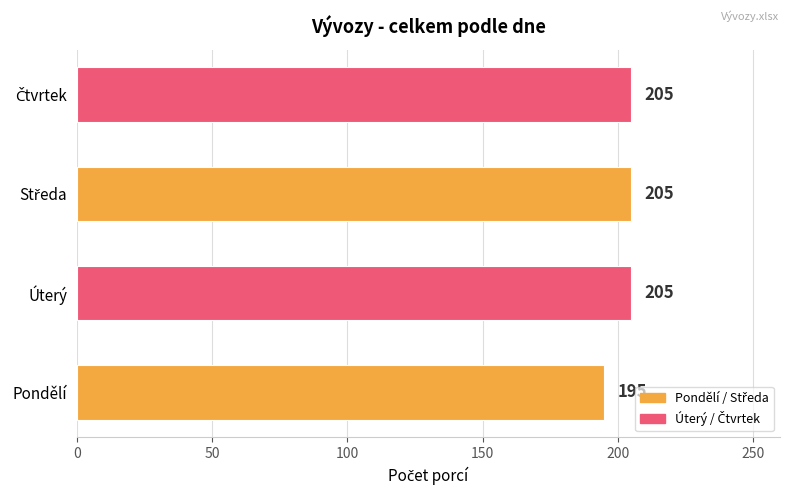

What is the difference between the maximum and minimum values?

10